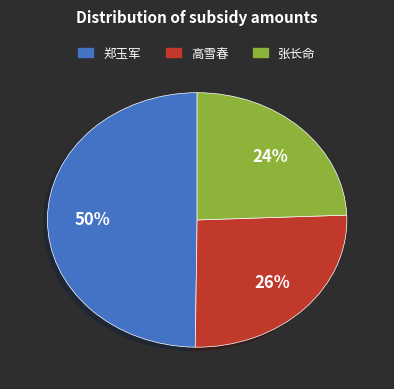

Approximately how many times larger is the value at 郑玉军 compared to 高雪春?

1.9